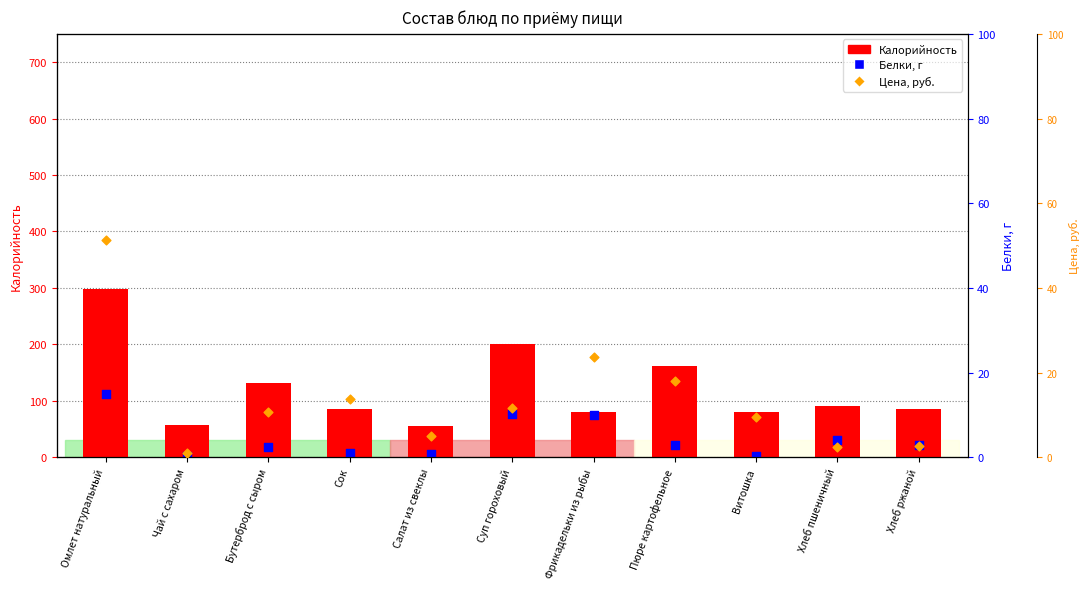

At how many categories does at least one series exceed 154?

3